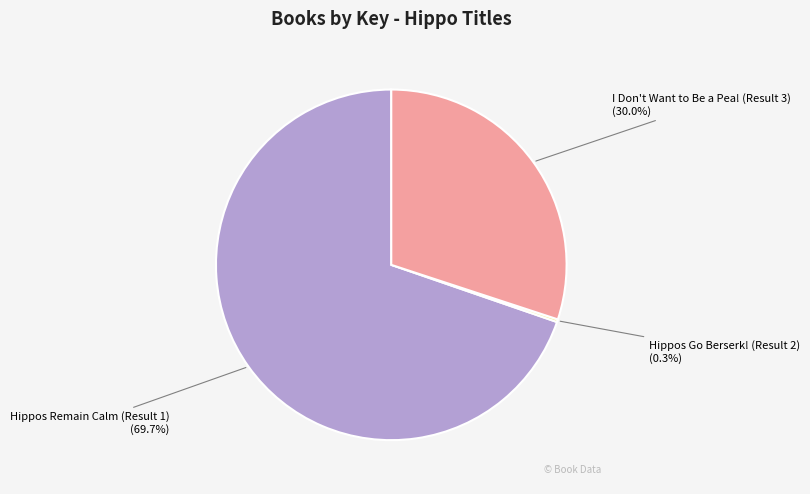

Which category has the biggest portion of the pie?

Hippos Remain Calm (Result 1)